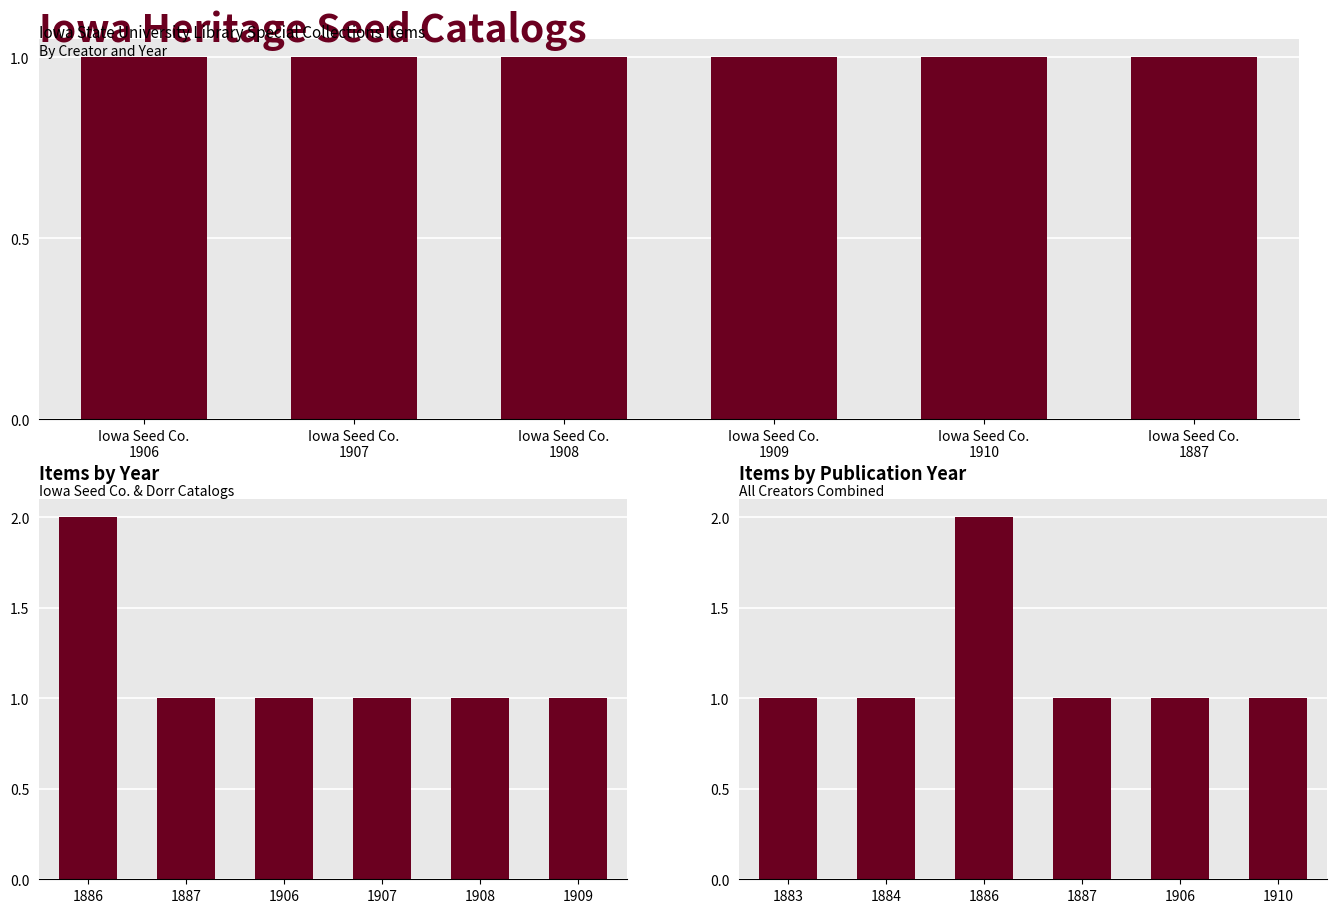

What is the label of the 2nd bar from the right?

Iowa Seed Co.
1910